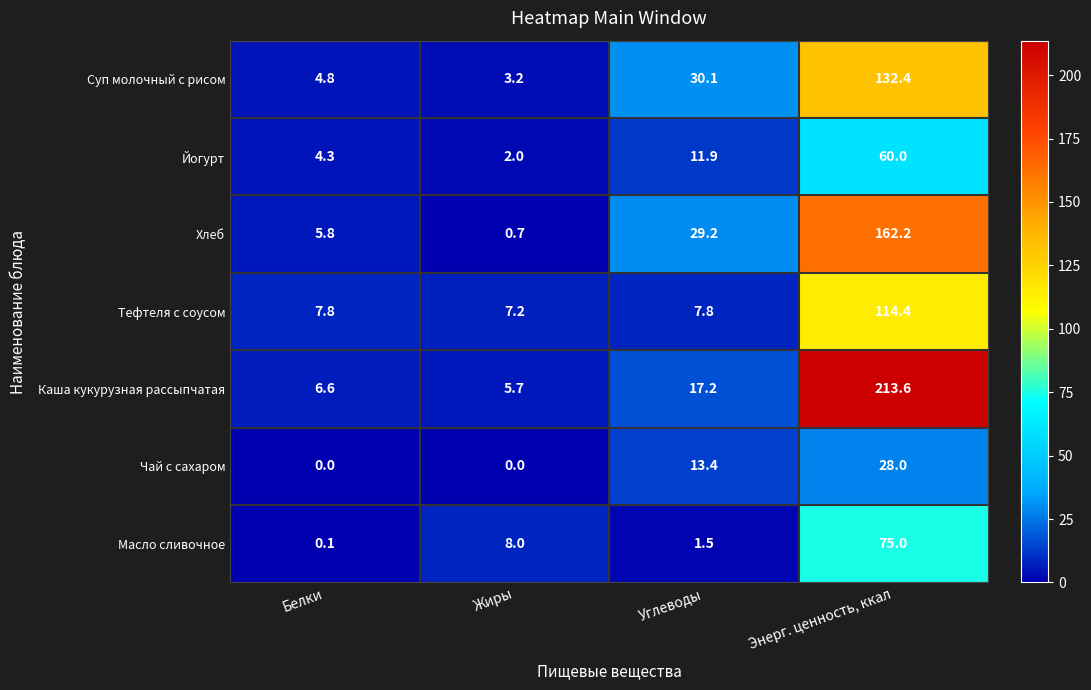

What is the average value of the Суп молочный с рисом series?

42.6